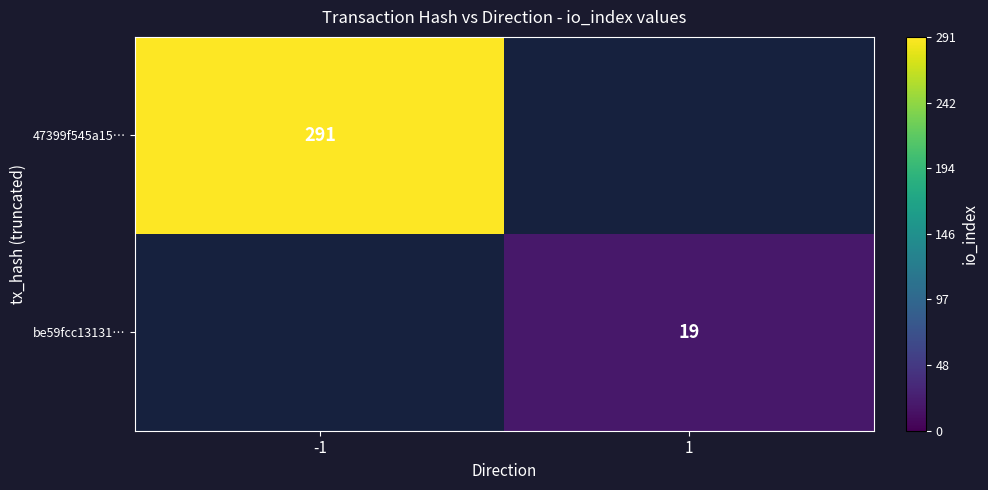

Which label corresponds to the largest value in the chart?

-1